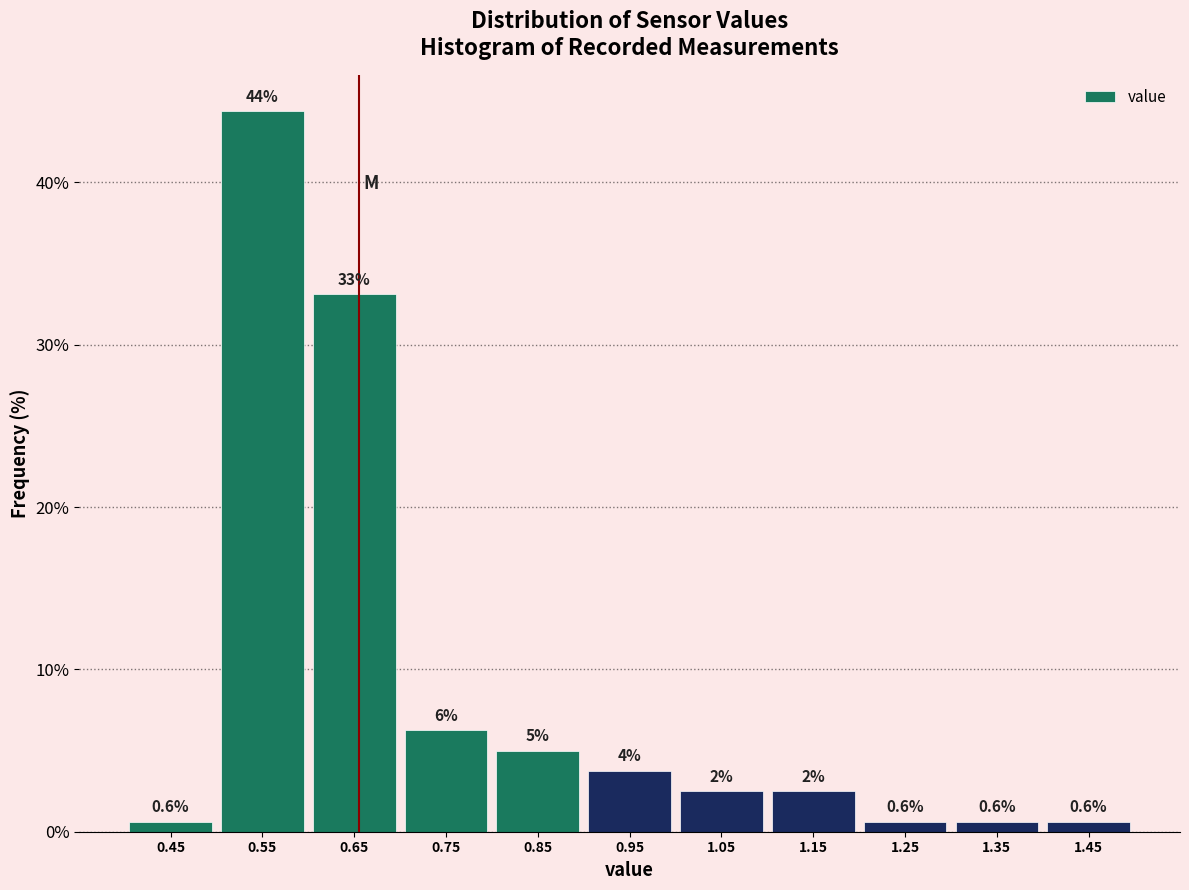

Which label corresponds to the largest value in the chart?

0.55